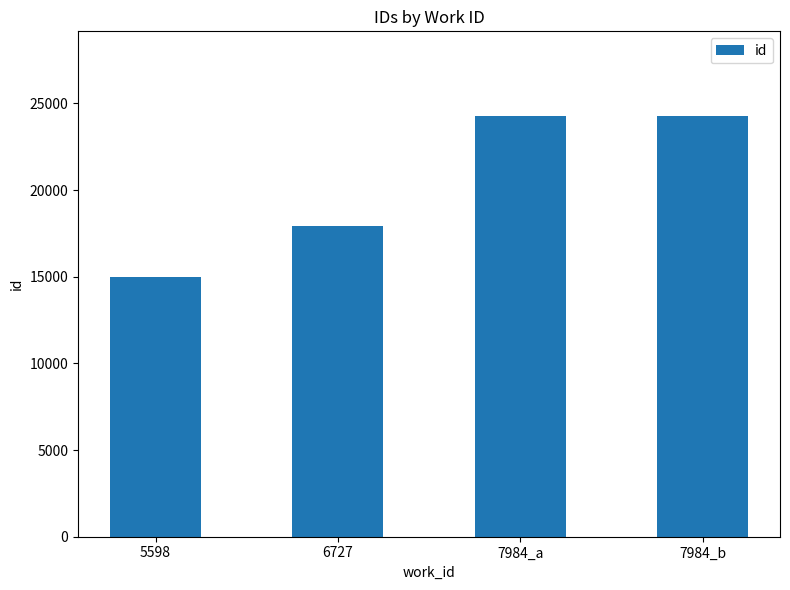

The value at 7984_a is 35147. True or false?

False